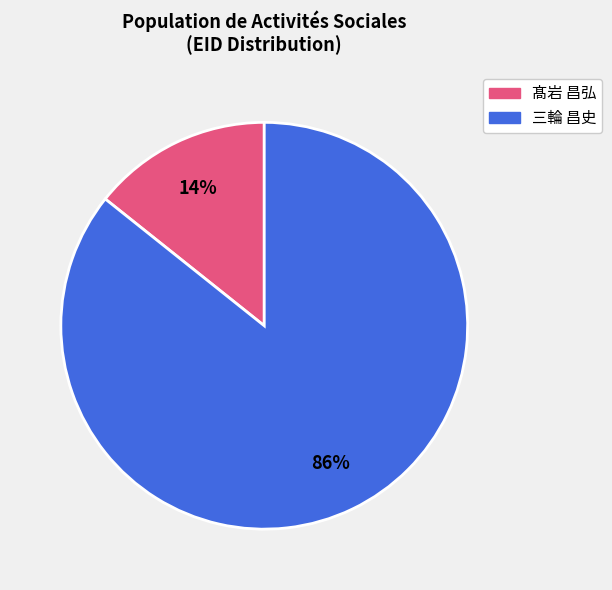

Does any single category account for the majority?

Yes